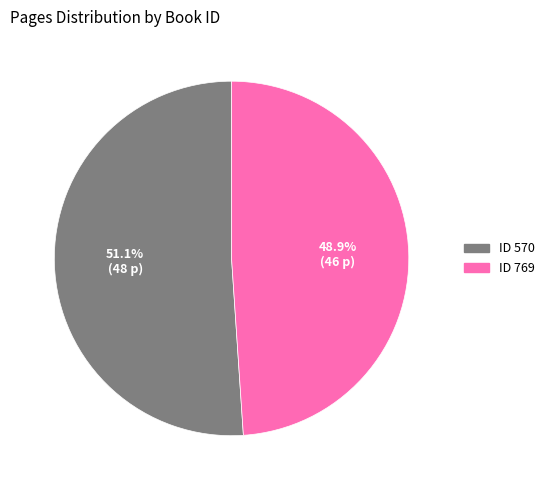

Is there any slice that represents more than half of the pie?

Yes